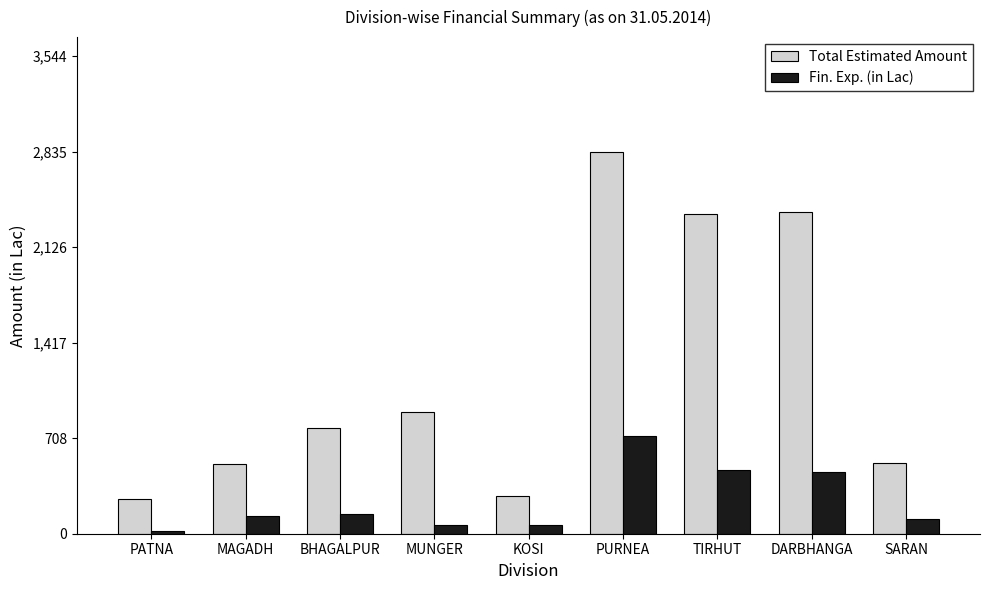

What is the value of the Fin. Exp. (in Lac) bar at the 4th from the left?

68.1